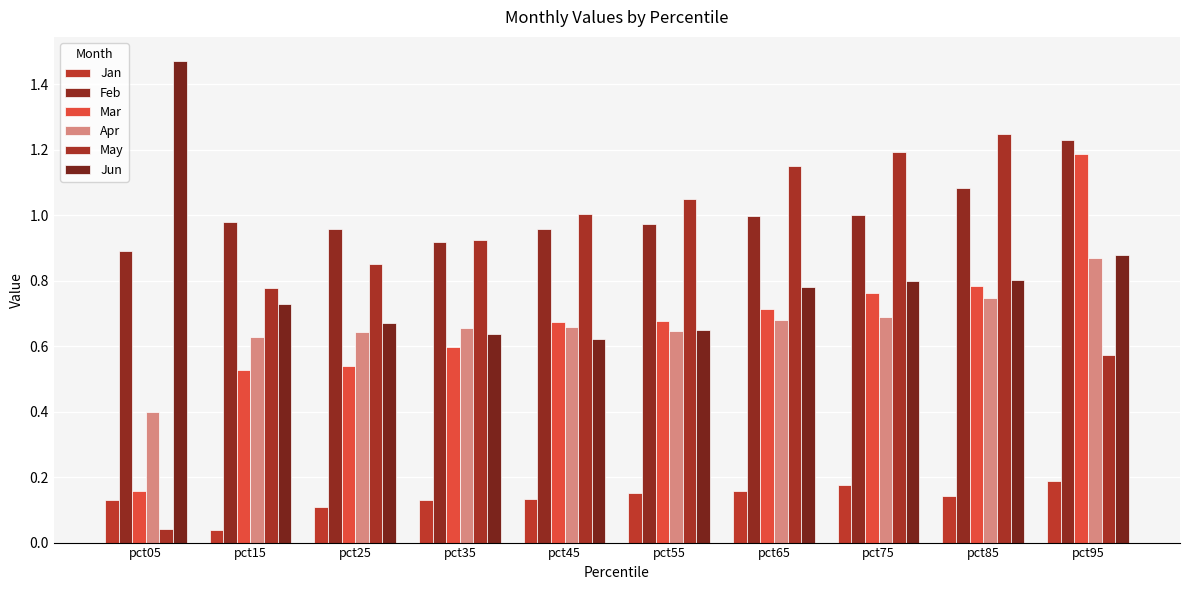

At which category is the sum across all series the highest?

pct95